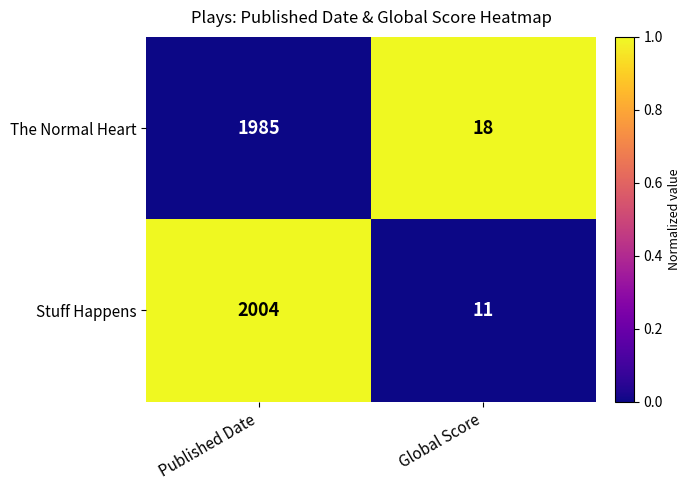

Which series has the largest range (max minus min)?

Stuff Happens